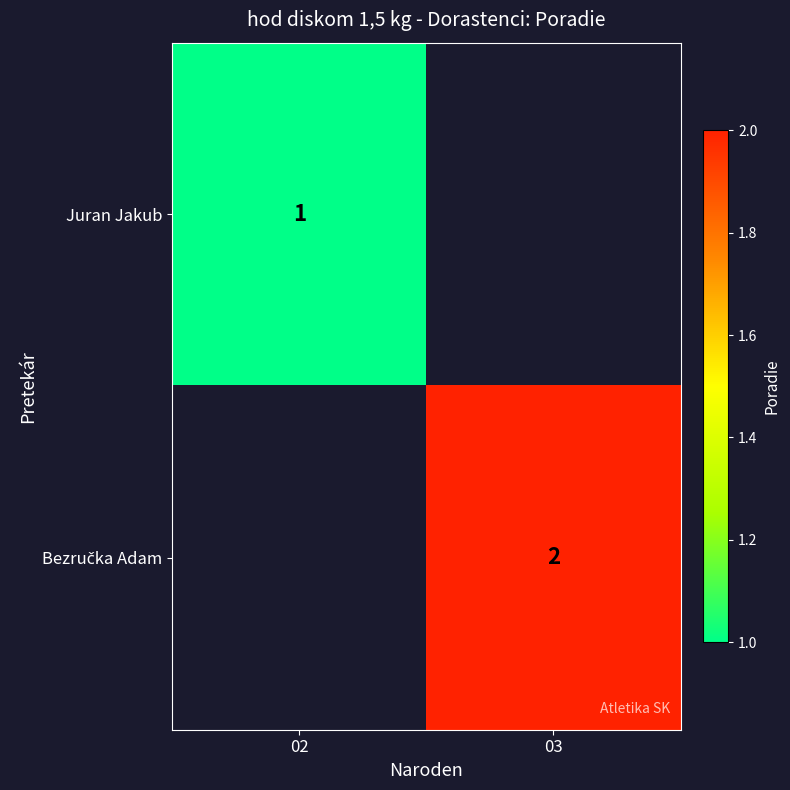

How many categories are shown in the chart?

2